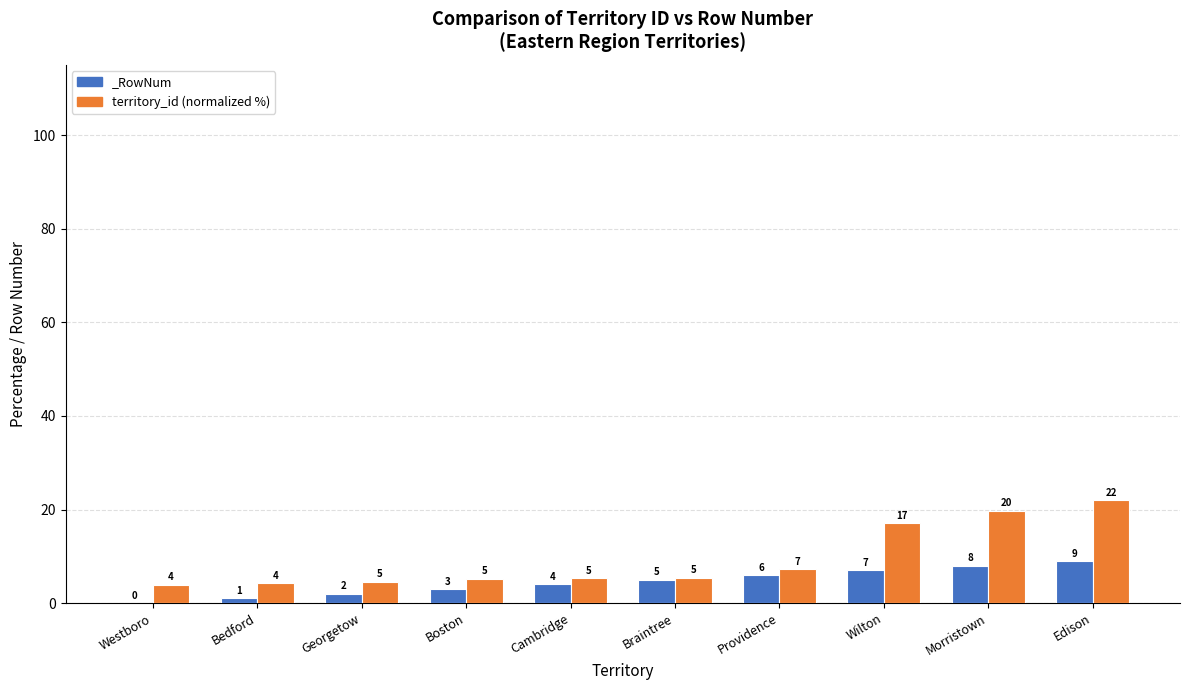

Approximately how many times larger is the value at Wilton compared to Cambridge?

3.2